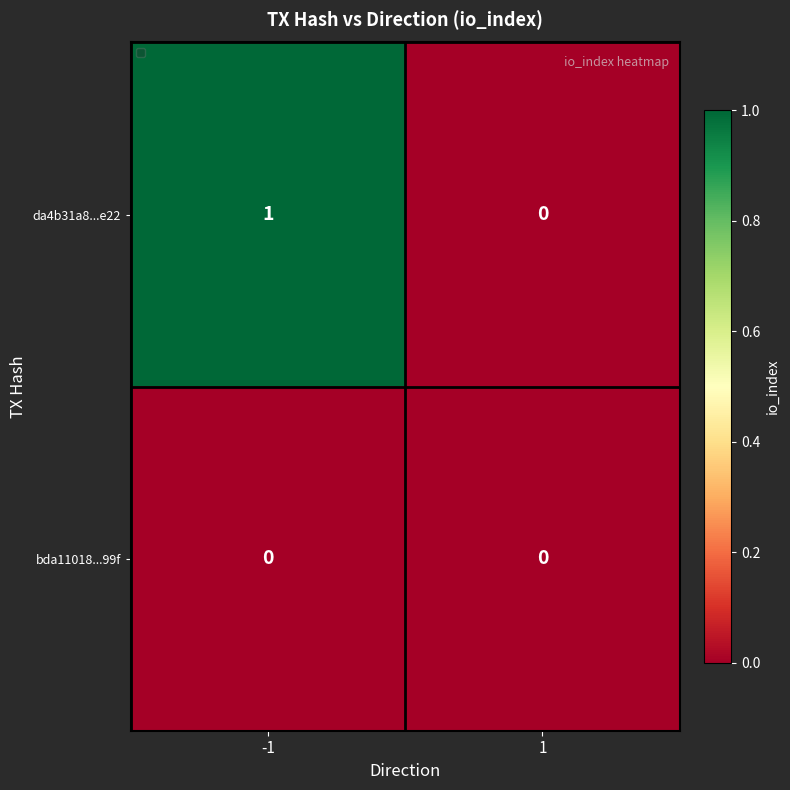

Which series has the largest total across all categories?

da4b31a8...e22